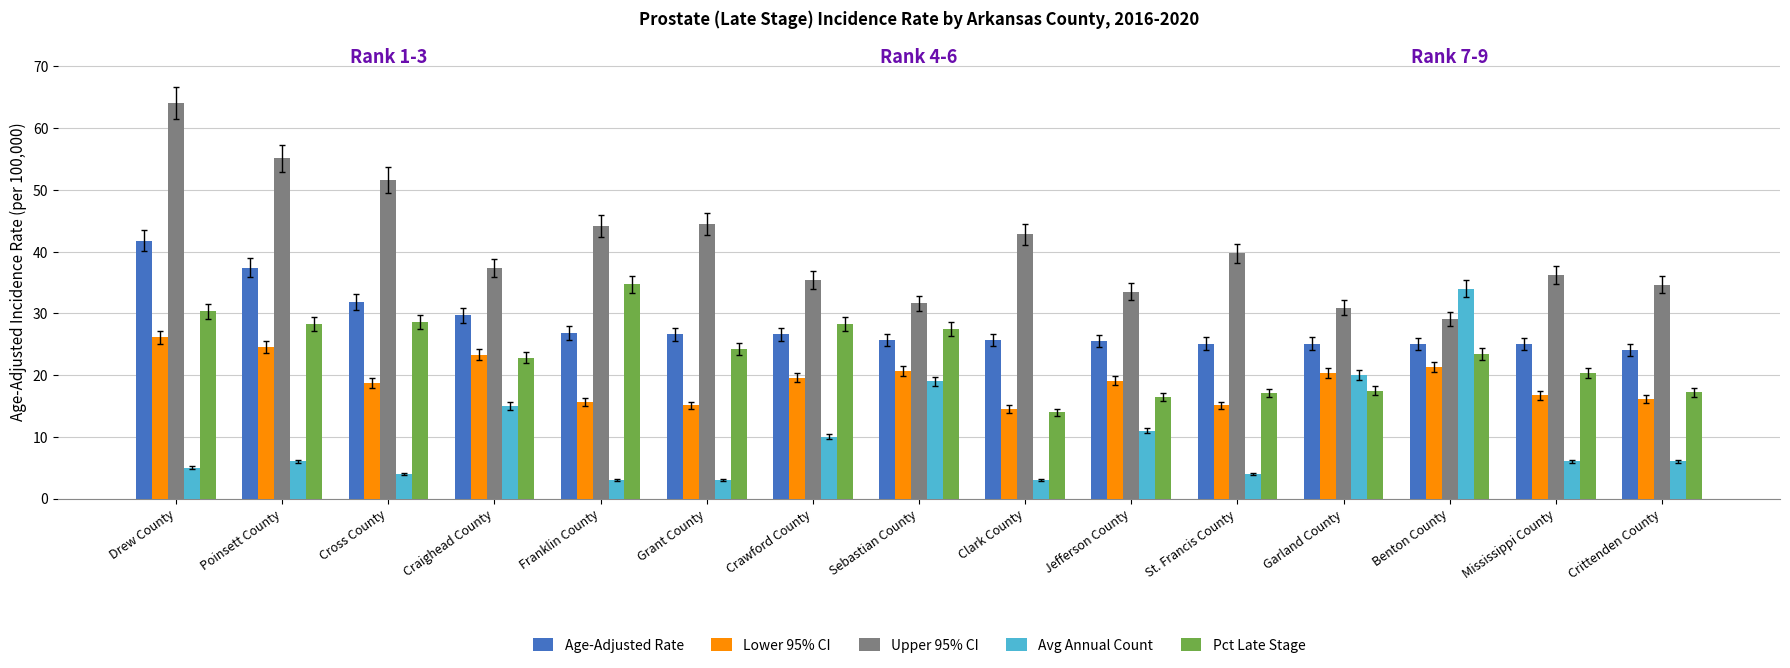

Which series has the largest total across all categories?

Upper 95% CI